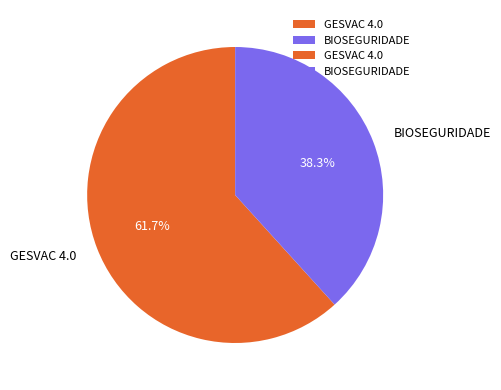

Rank the categories by value from highest to lowest.

GESVAC 4.0, BIOSEGURIDADE